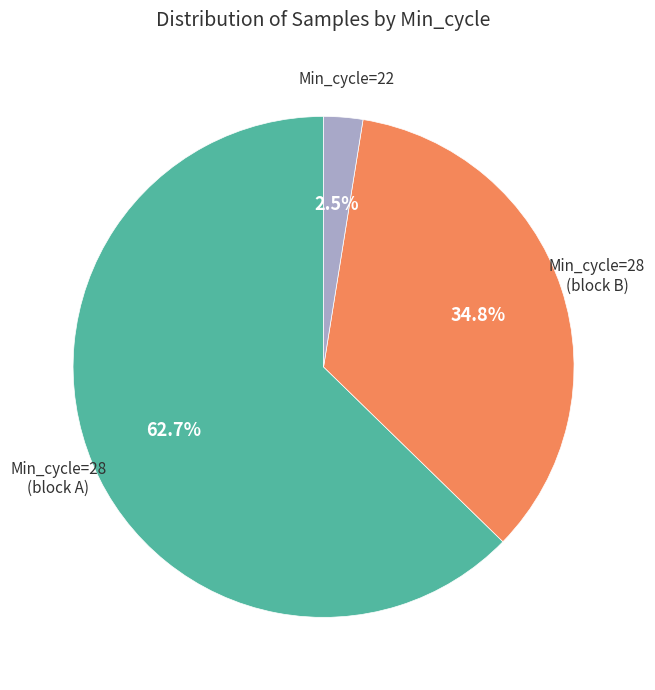

Is there any slice that represents more than half of the pie?

Yes